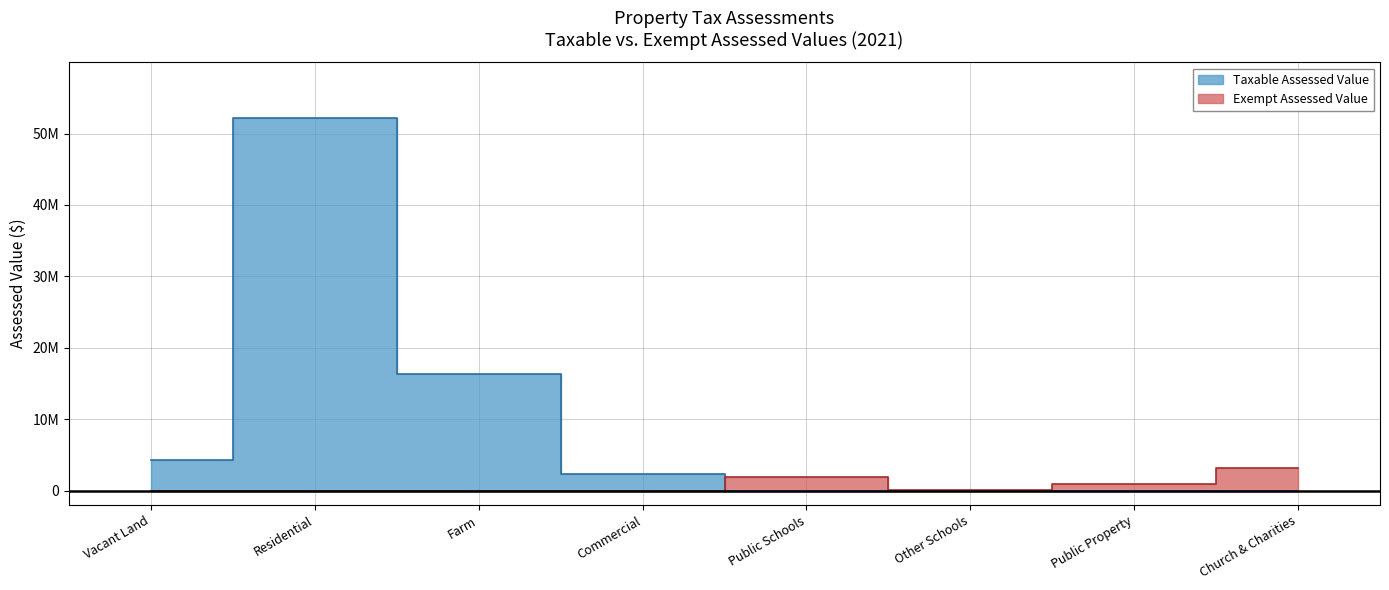

How many times do Exempt Assessed Value and Taxable Assessed Value cross each other?

1